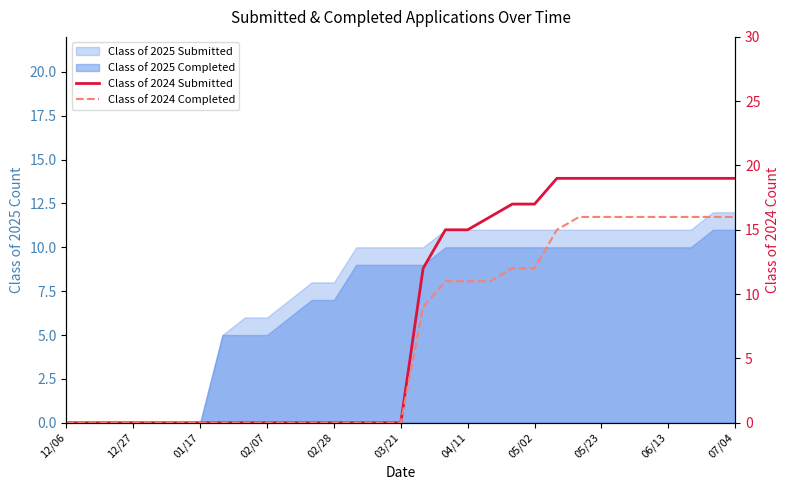

What is the difference between the Class of 2024 Submitted values at 15 and 26?

19